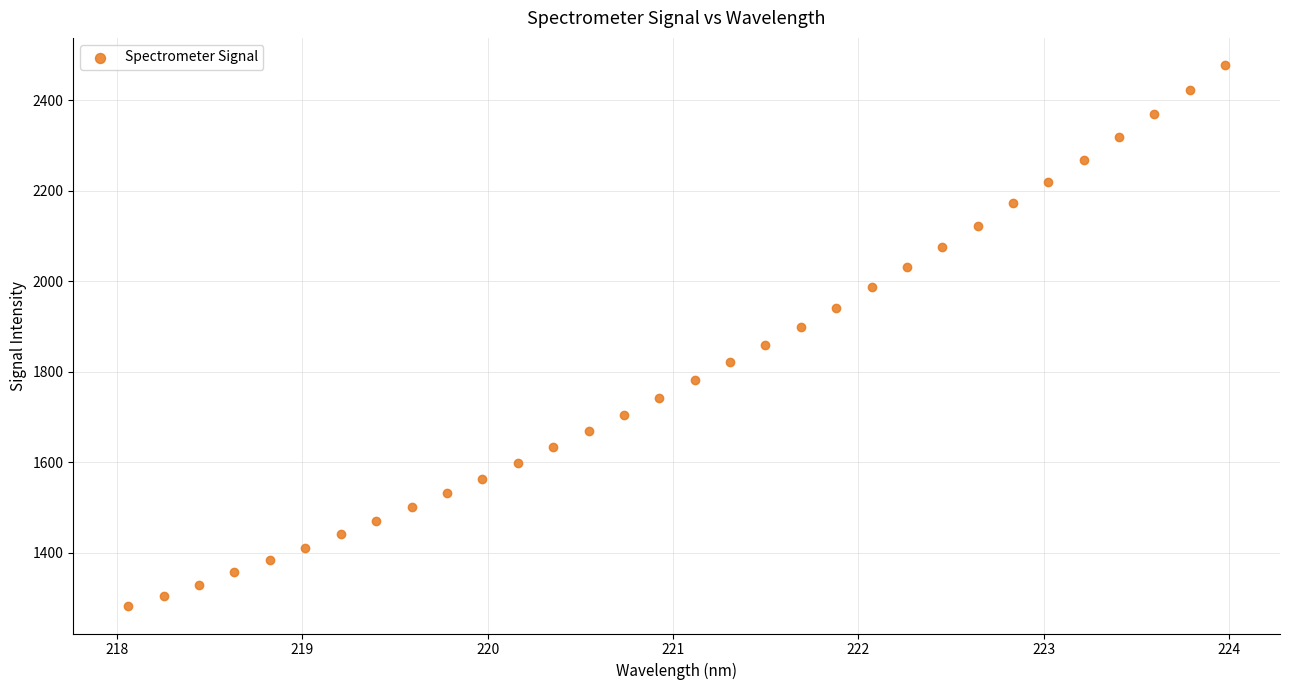

What is the range of Y values (max minus min)?

1196.8